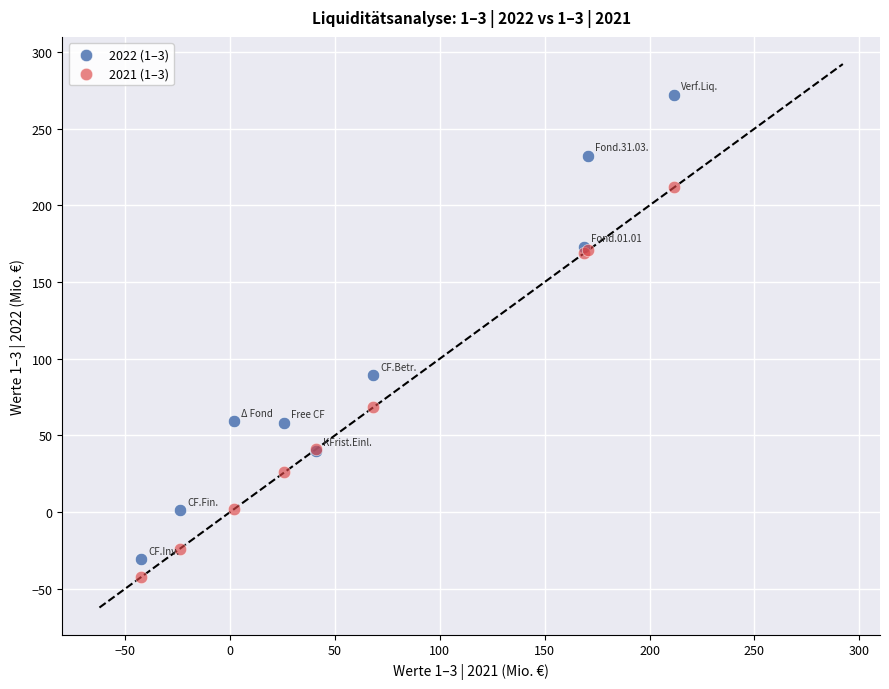

Which series has the largest Y range (max minus min)?

2022 (1–3)